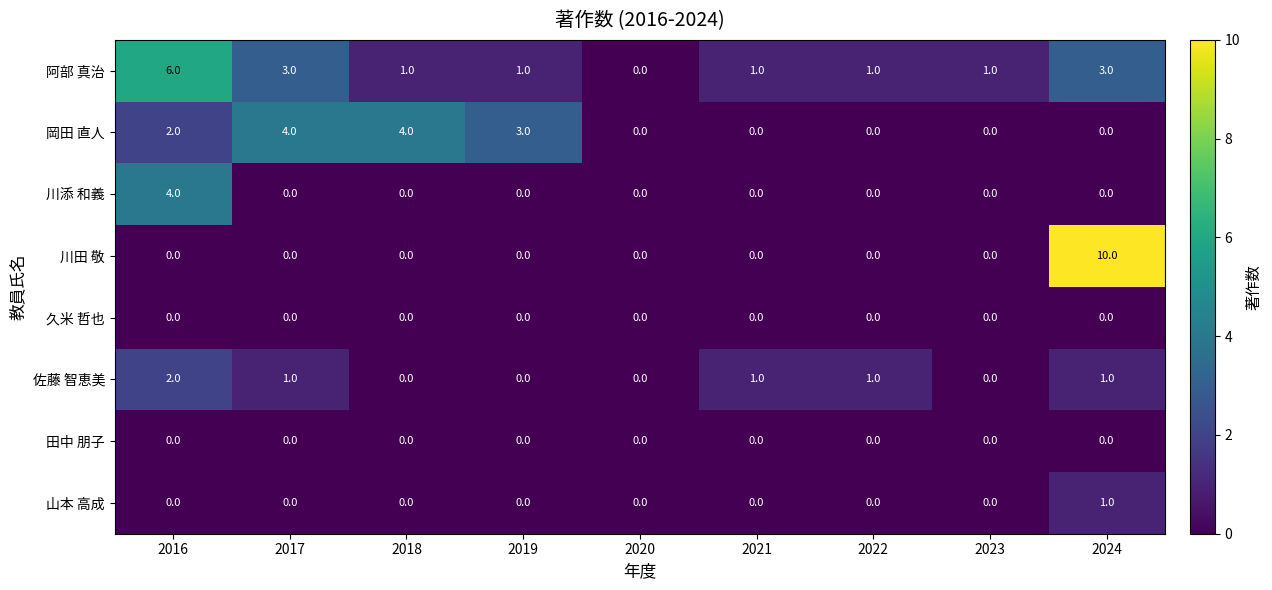

The value of 山本 高成 at 2016 is 0. True or false?

True